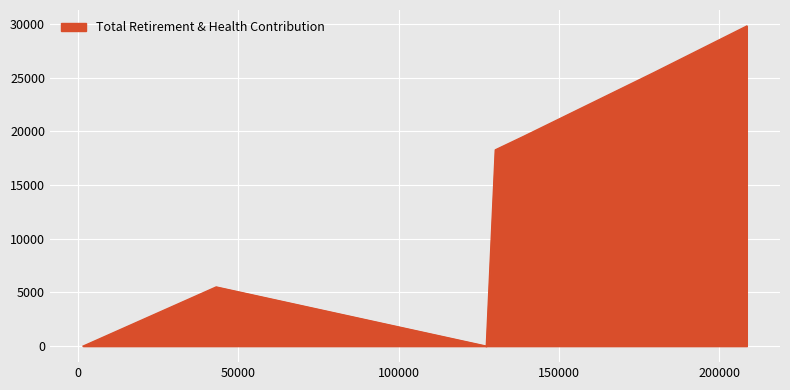

How many interior local peaks (higher than both neighbors) does the data have?

1